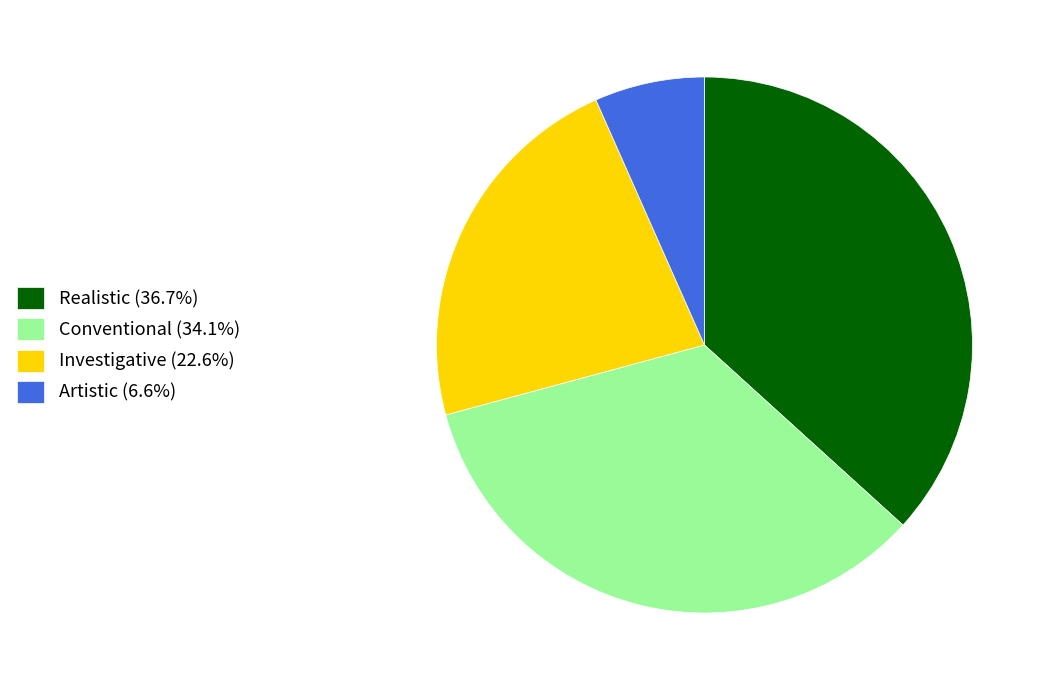

Is the sum of Realistic (36.7%) and Conventional (34.1%) greater than half?

Yes